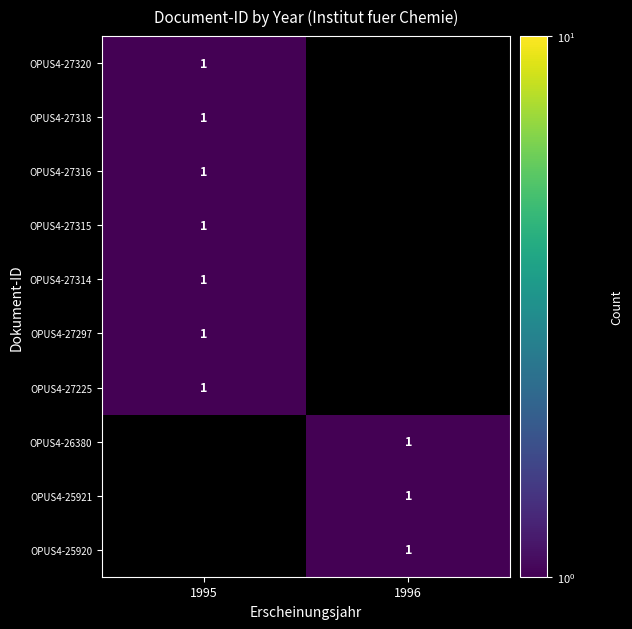

Is it true that OPUS4-26380 equals 0 at 1996?

False